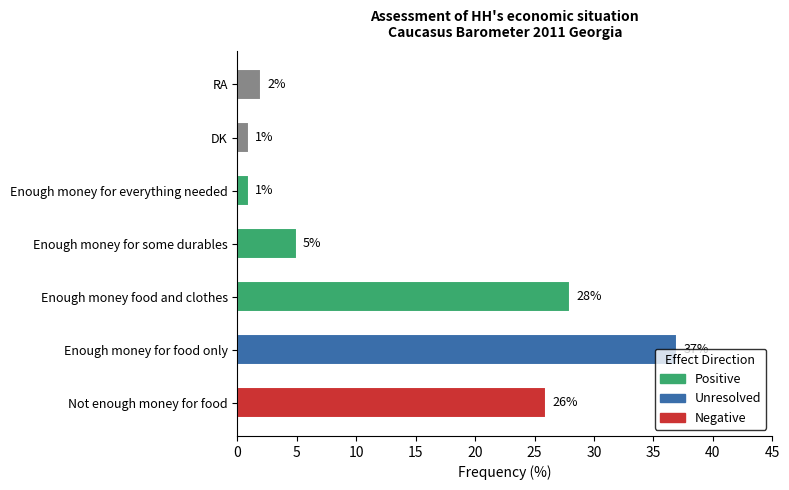

How many distinct data groups are displayed?

1